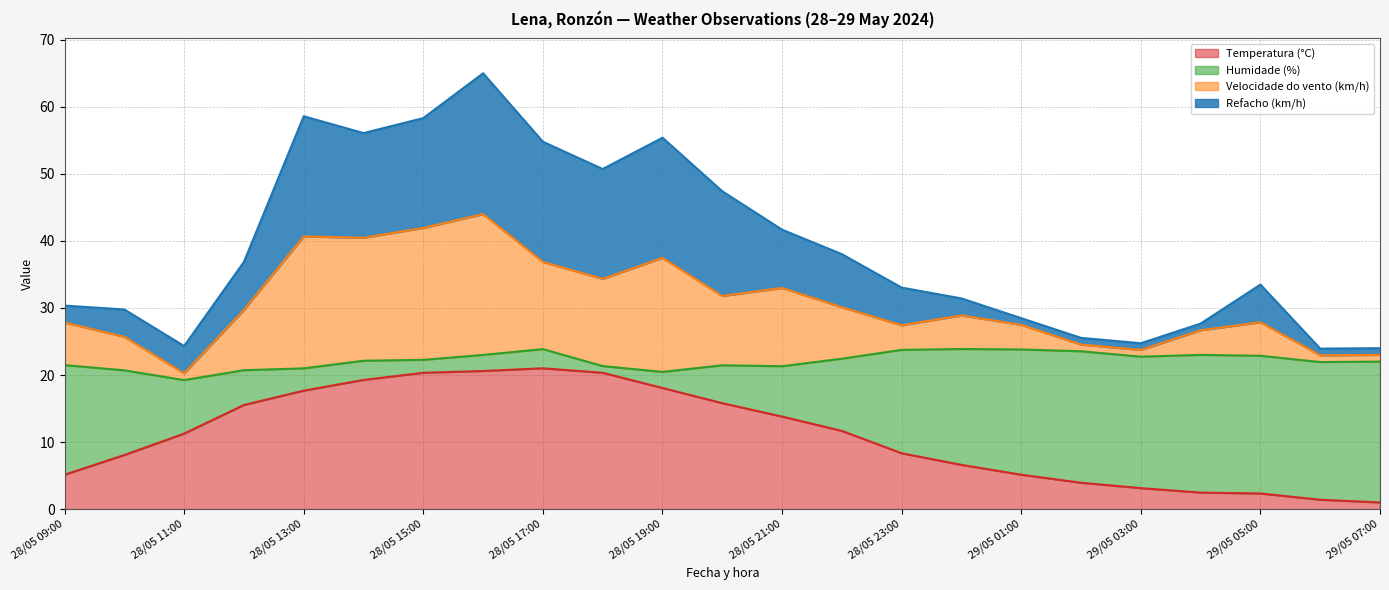

The Temperatura (°C) series shows 3.1 at 29/05 03:00. True or false?

True